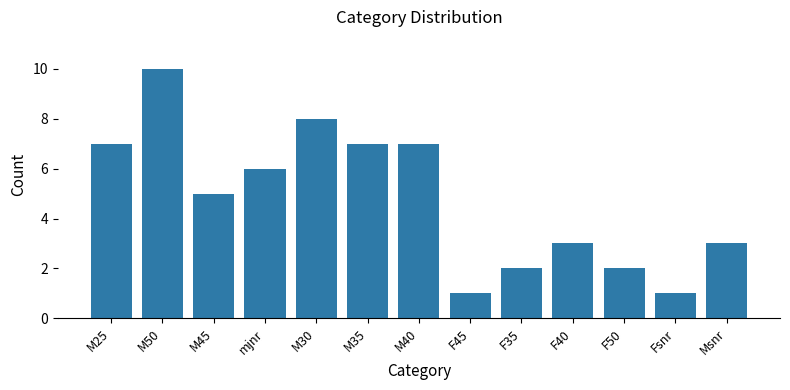

What is the difference between the second highest and second lowest values?

7